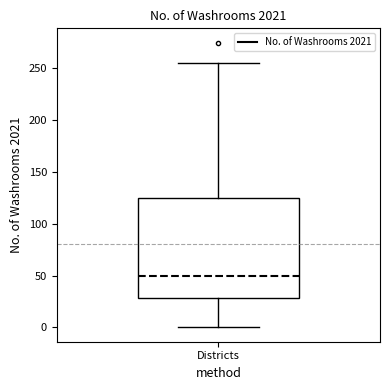

Where does the median line of the box for Districts sit on the y-axis? The values are not printed on the chart, so give them approximately, as read against the axis.

50